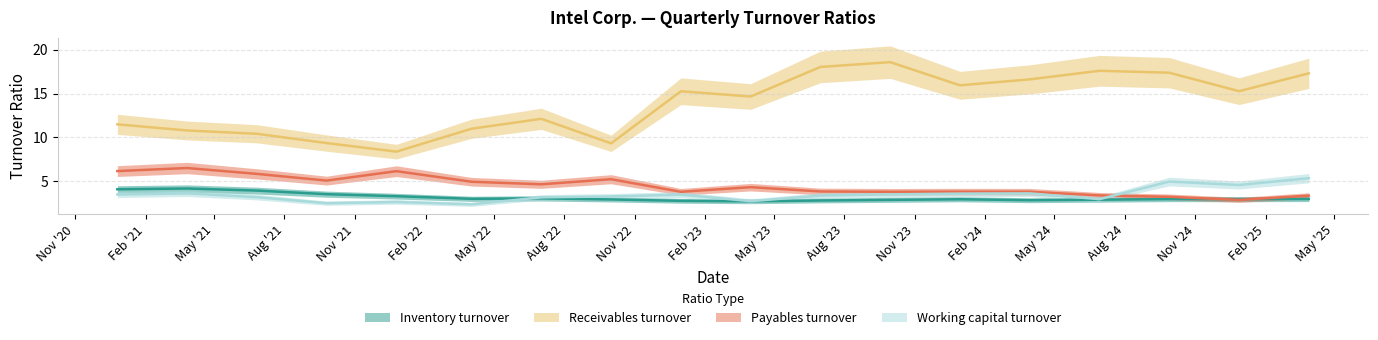

How many values in the Payables turnover series exceed 4?

9